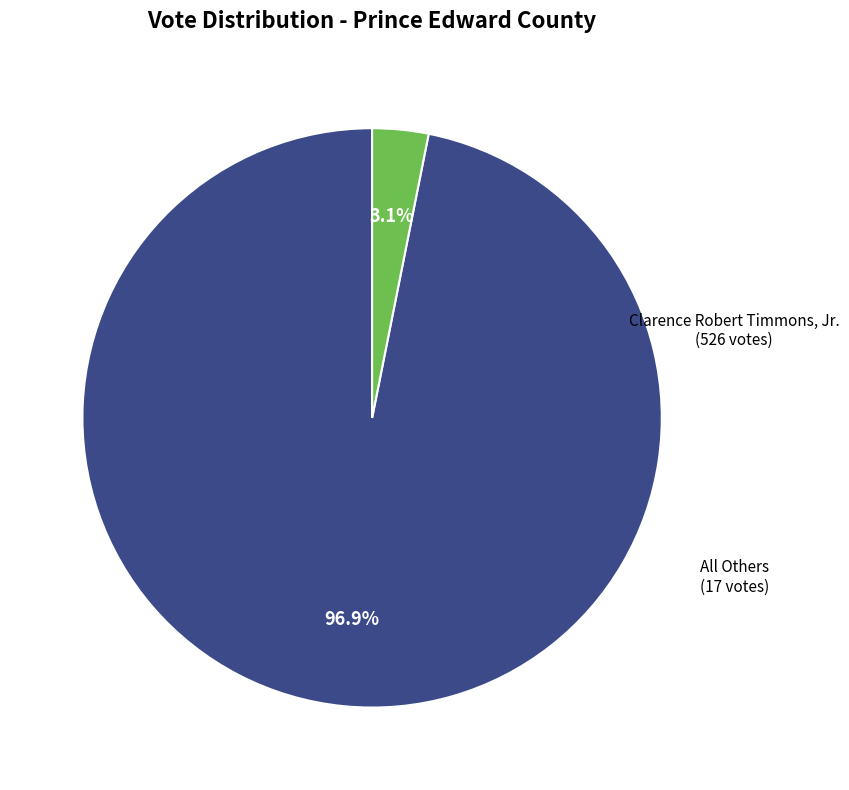

Which has a higher value, All Others or Clarence Robert Timmons, Jr.?

Clarence Robert Timmons, Jr.